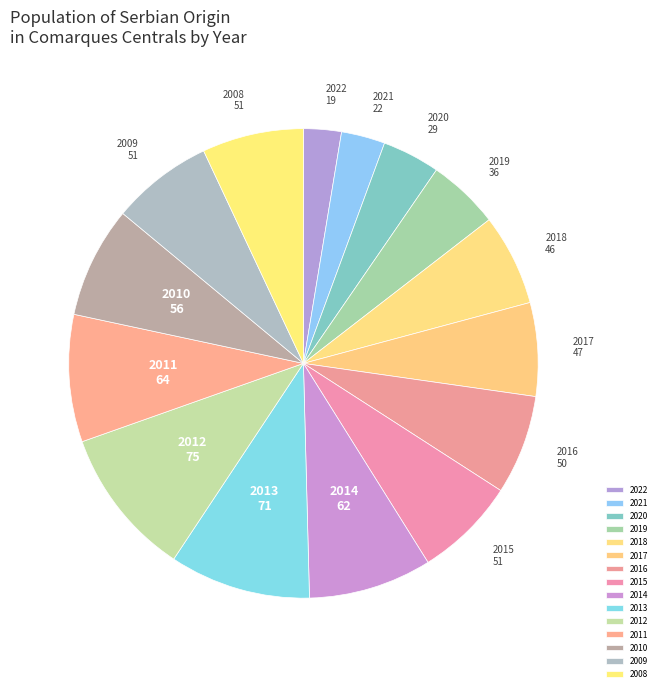

Which has a higher value, 2010 or 2011?

2011